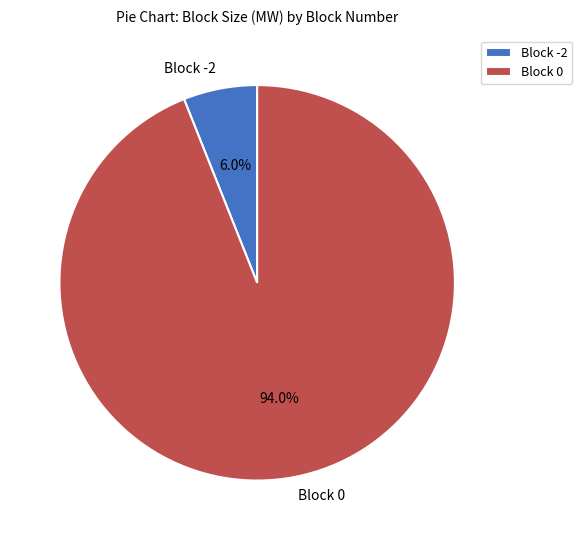

Does Block 0 represent more than half of the total?

Yes